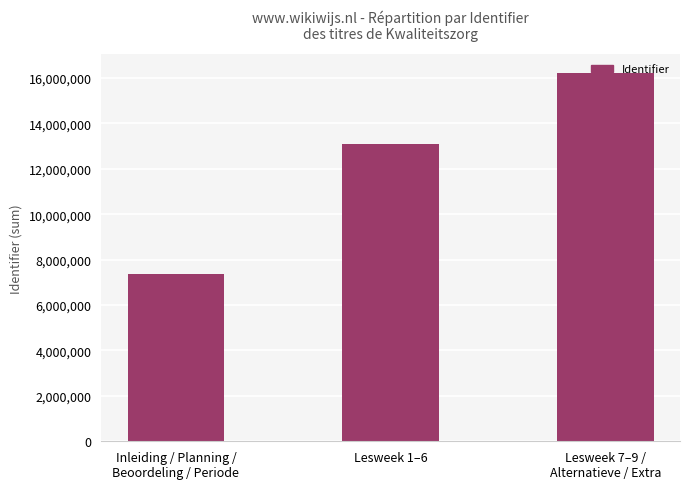

What is the ratio of the value at Lesweek 1–6 to the value at Lesweek 7–9 /
Alternatieve / Extra?

0.8